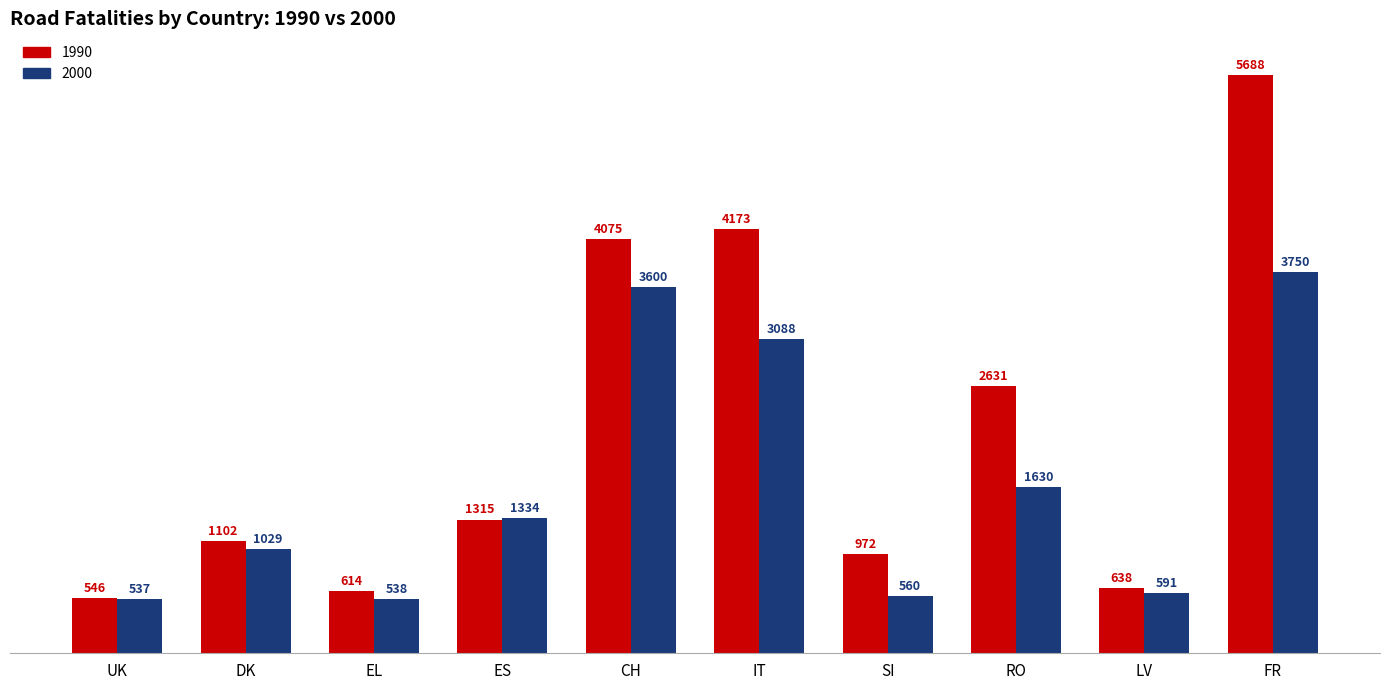

What is the minimum value for 1990?

546